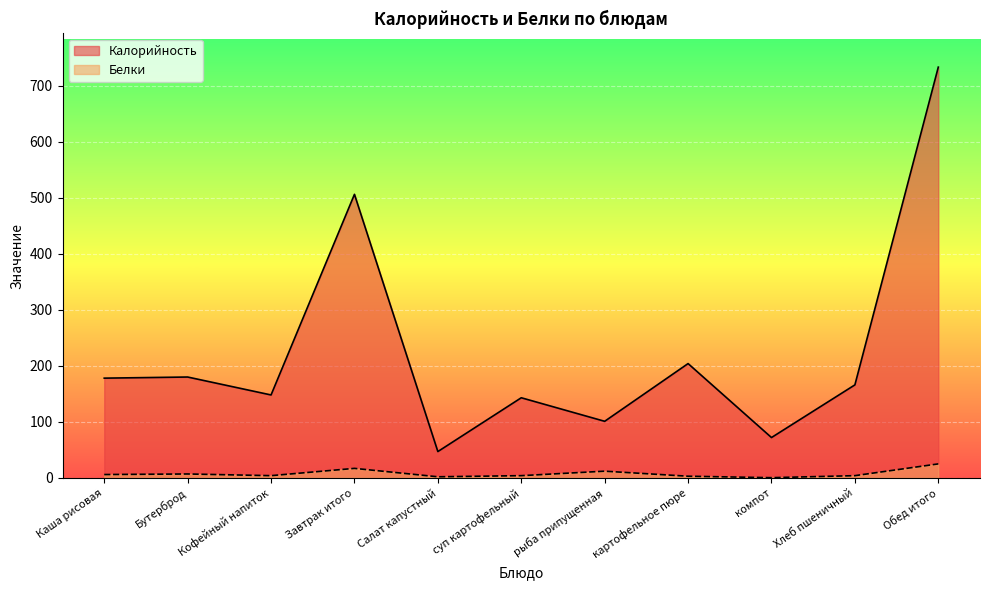

True or false: Калорийность has a value of 46.0 at Бутерброд.

False